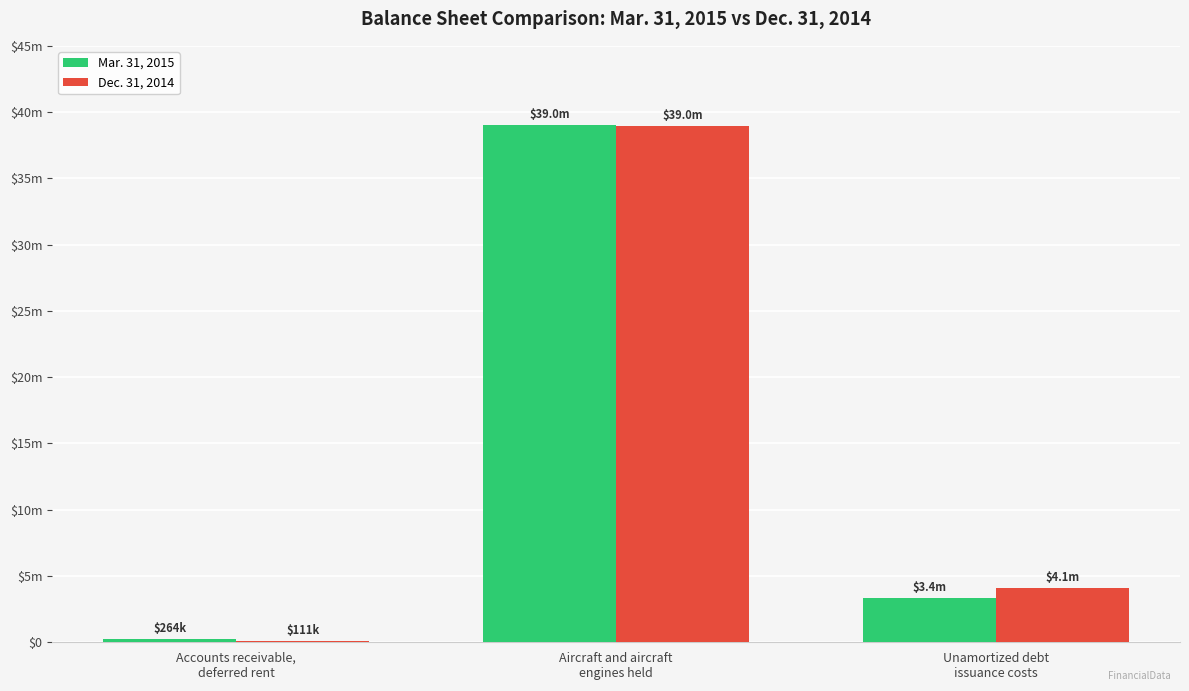

Reading right to left, transcribe all the data shown in this chart.

Mar. 31, 2015: Unamortized debt
issuance costs=3371500	Aircraft and aircraft
engines held=39019900	Accounts receivable,
deferred rent=264400
Dec. 31, 2014: Unamortized debt
issuance costs=4104400	Aircraft and aircraft
engines held=38962800	Accounts receivable,
deferred rent=111300